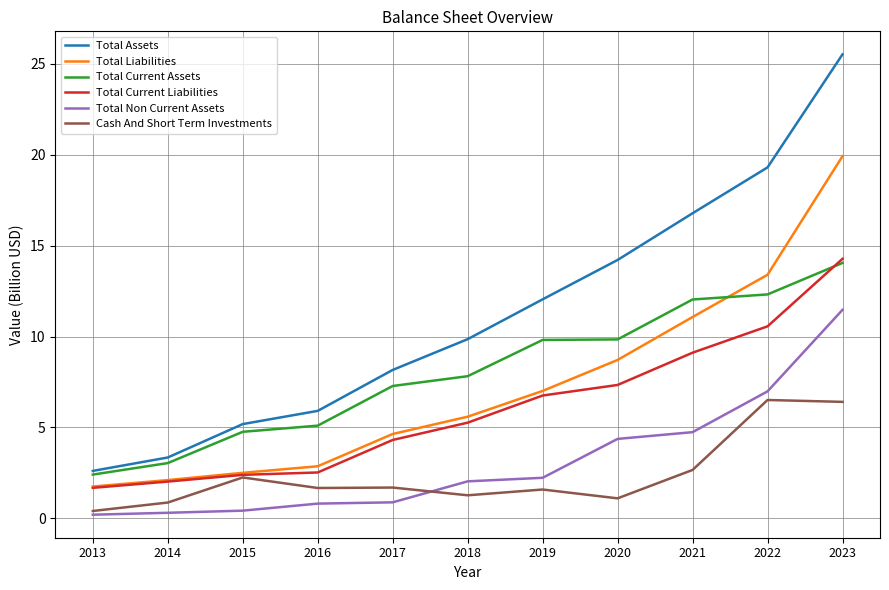

Does the chart display data point markers on the line(s)?

No